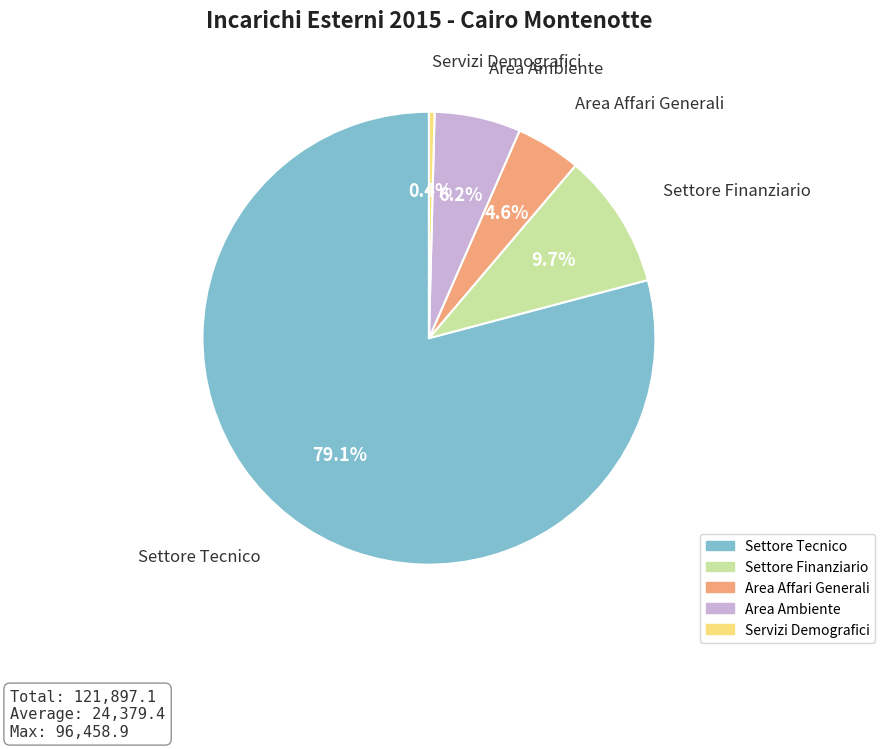

Do Servizi Demografici and Settore Finanziario together represent more than half of the pie?

No